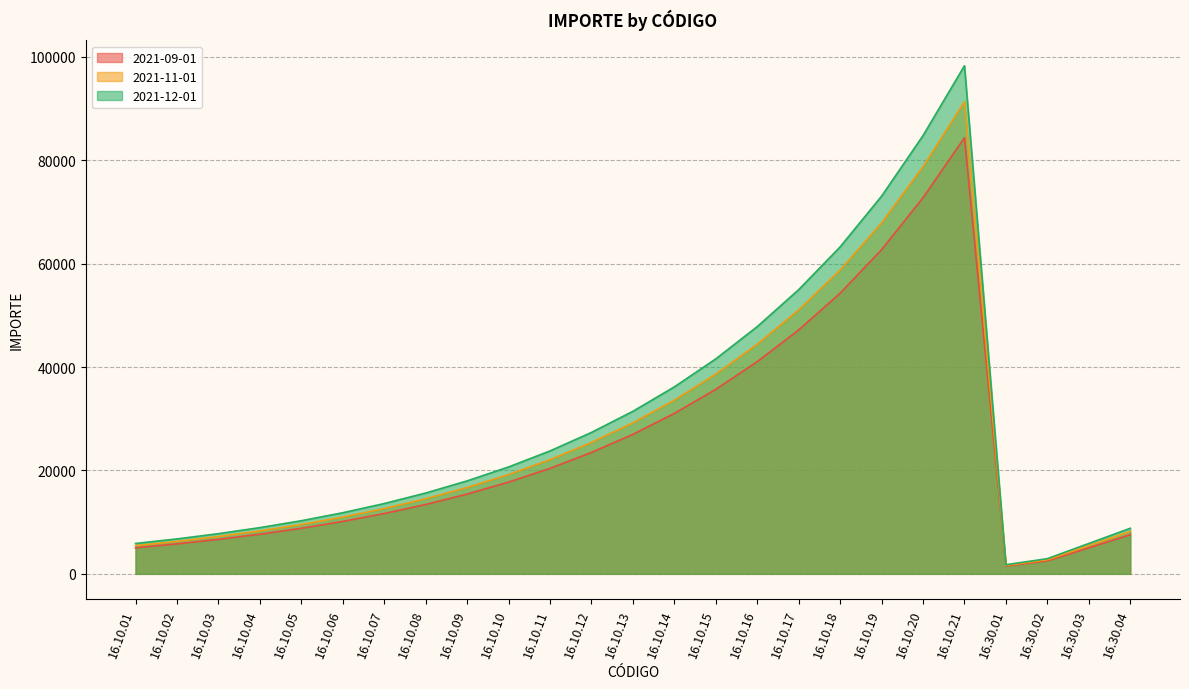

What is the label of the 17th point from the right?

16.10.09